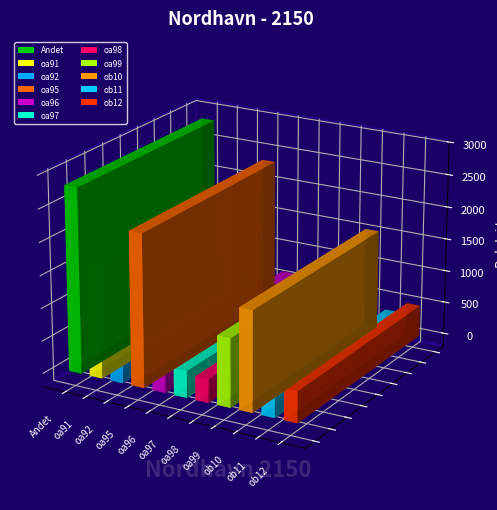

Between oa95 and ob12, which is larger?

oa95